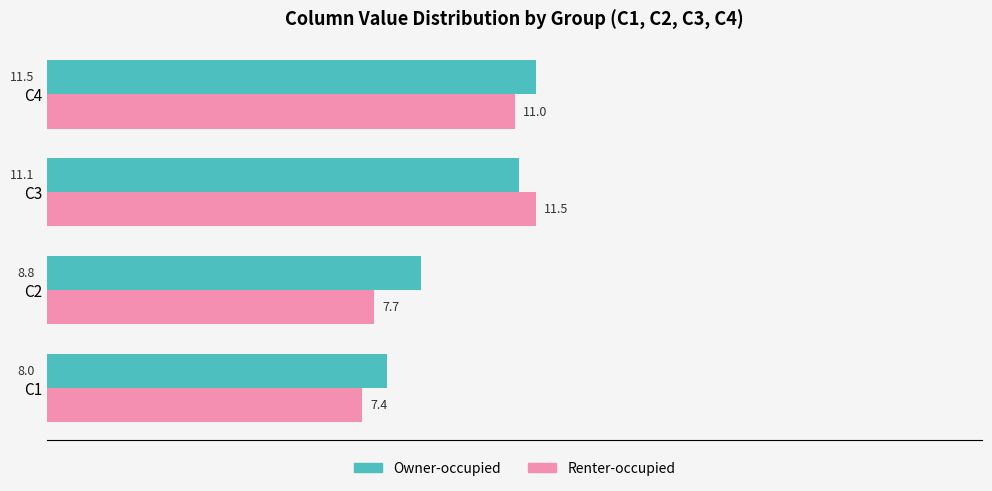

Which series has the largest range (max minus min)?

Renter-occupied